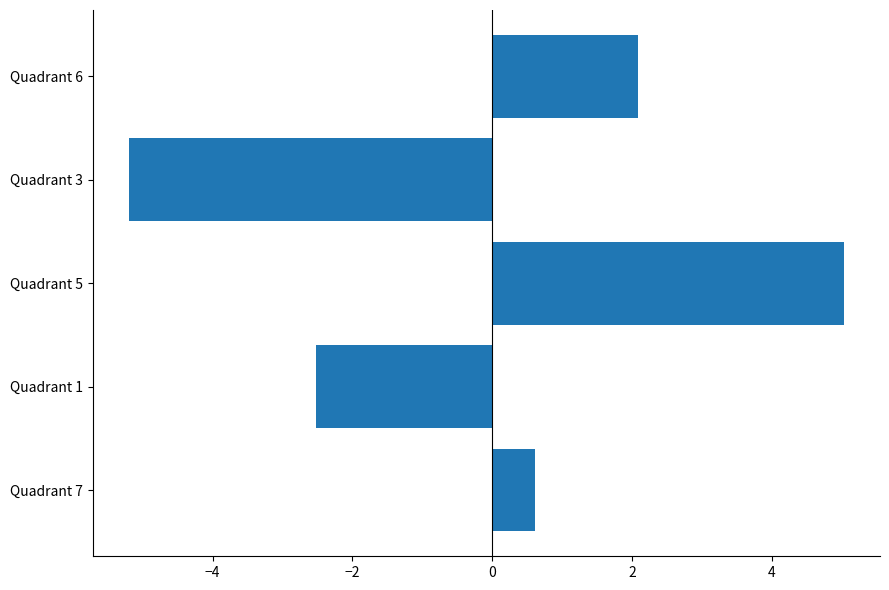

Does the chart contain any negative values?

Yes